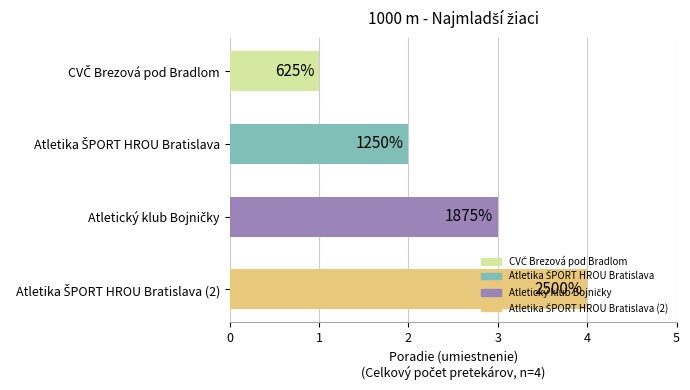

What is the minimum value shown in the chart?

1